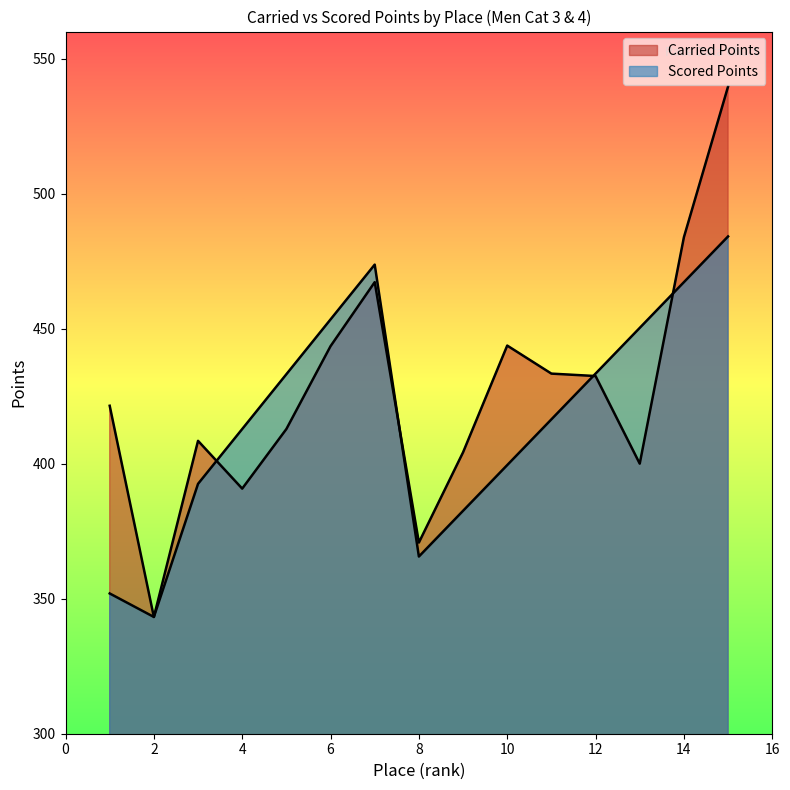

Which series changed the most between 4 and 5?

Scored Points